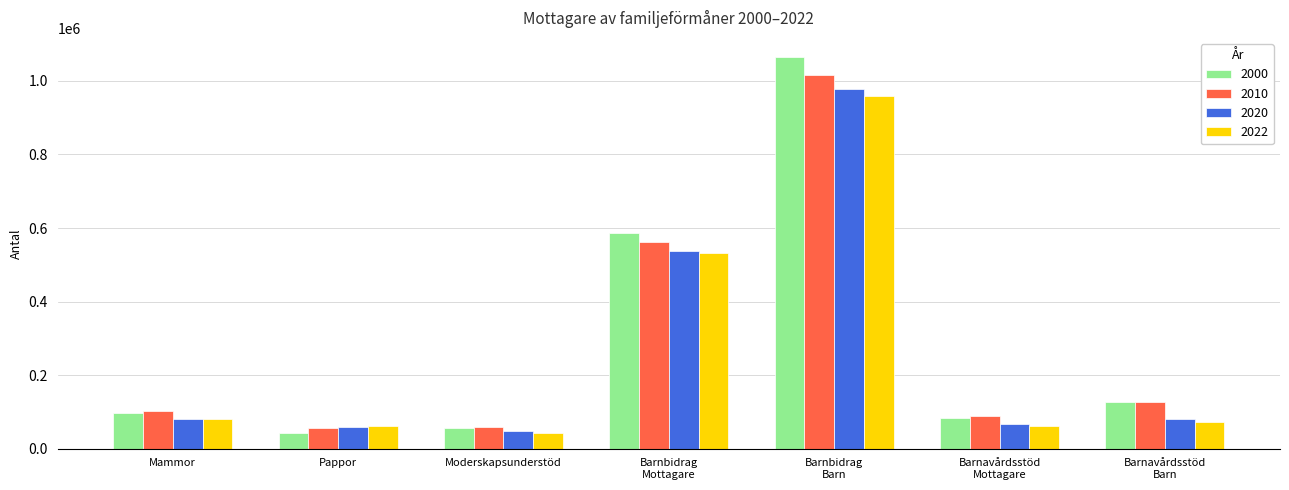

What is the total value across all series at Mammor?

360912